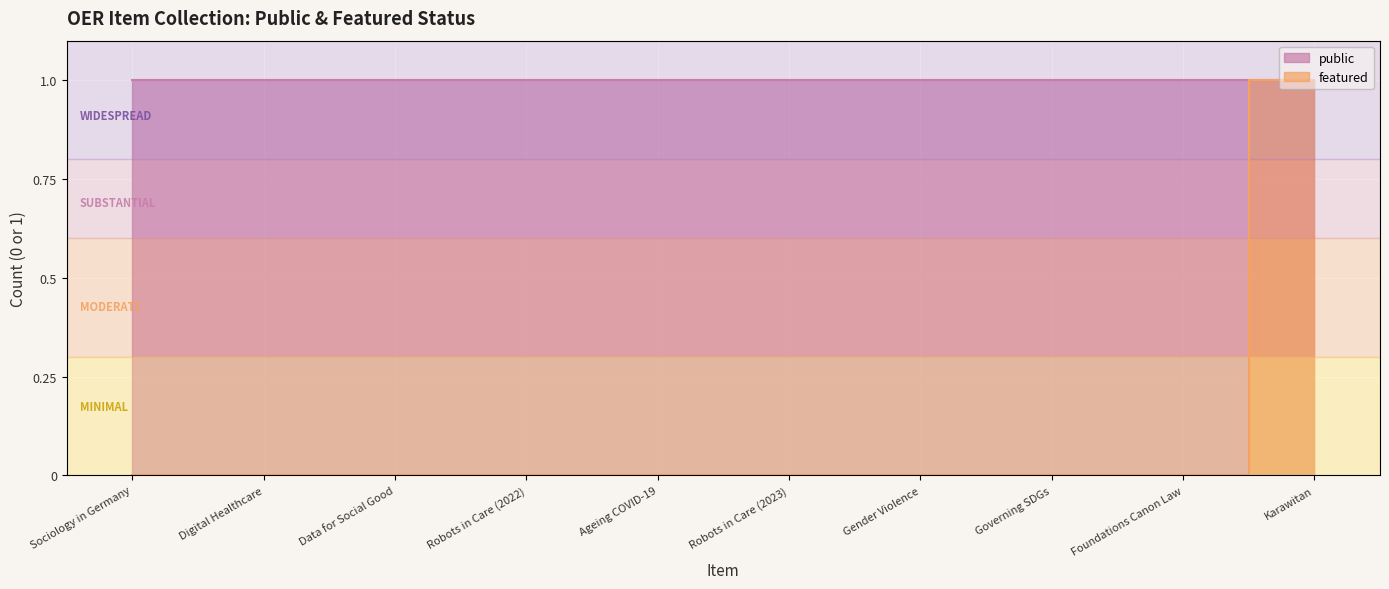

Where is the data nearest to the value 0?

Sociology in Germany